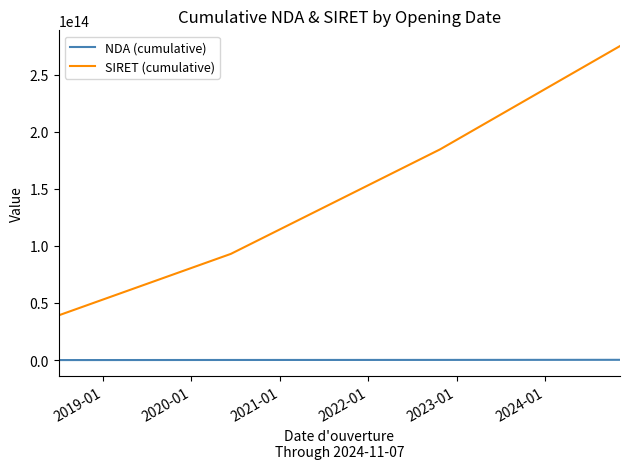

List the series in order of their overall mean, highest first.

SIRET (cumulative), NDA (cumulative)